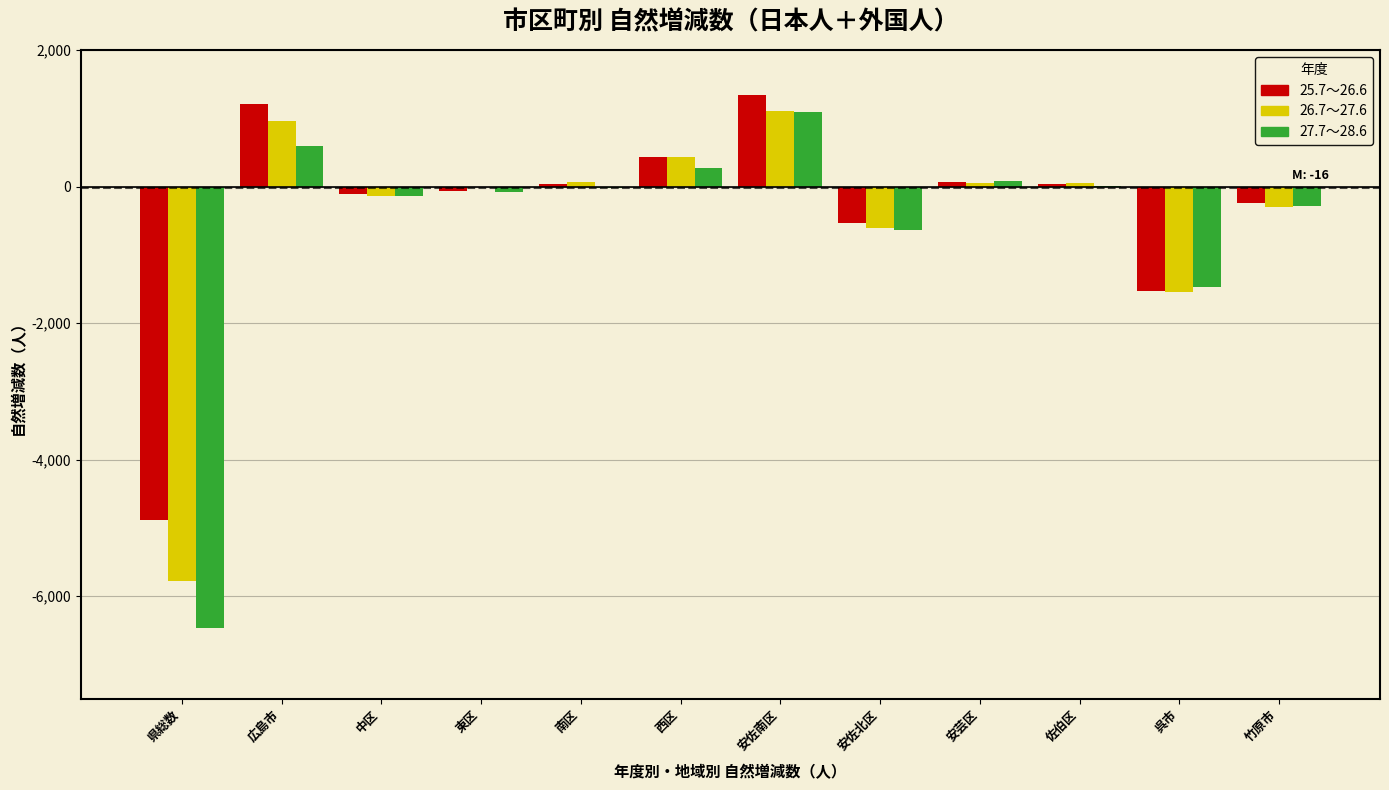

What is the sum of the 27.7～28.6 values at 呉市 and 竹原市?

-1745